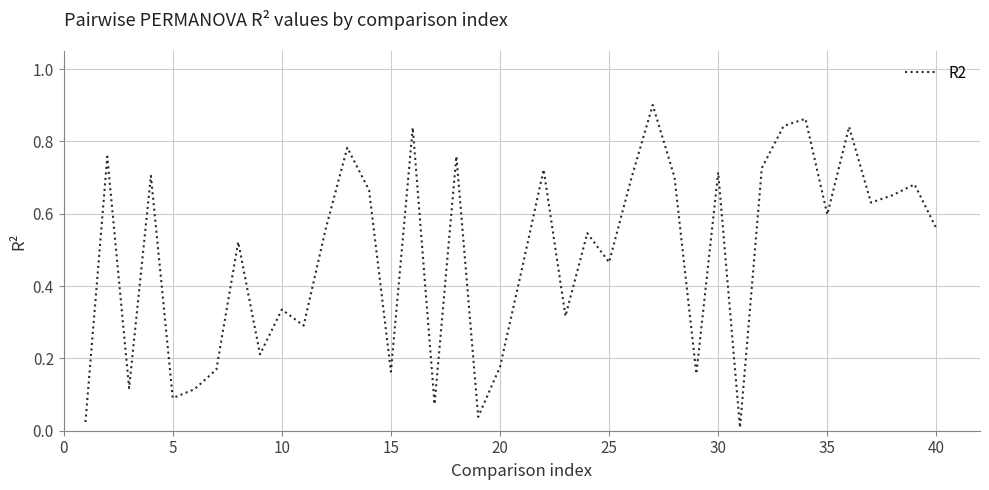

What is the difference between the second highest and minimum values?

0.9